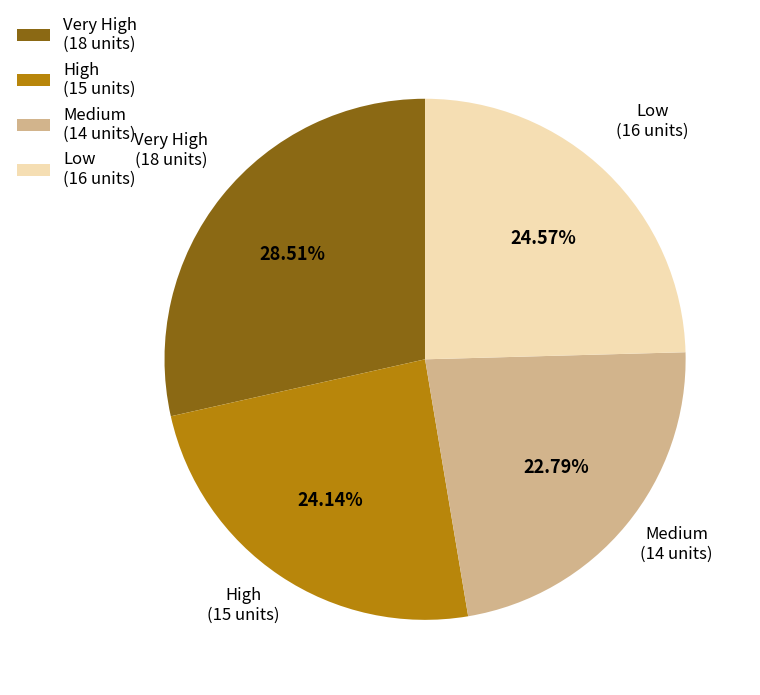

Which category has the biggest portion of the pie?

Very High (18 units)